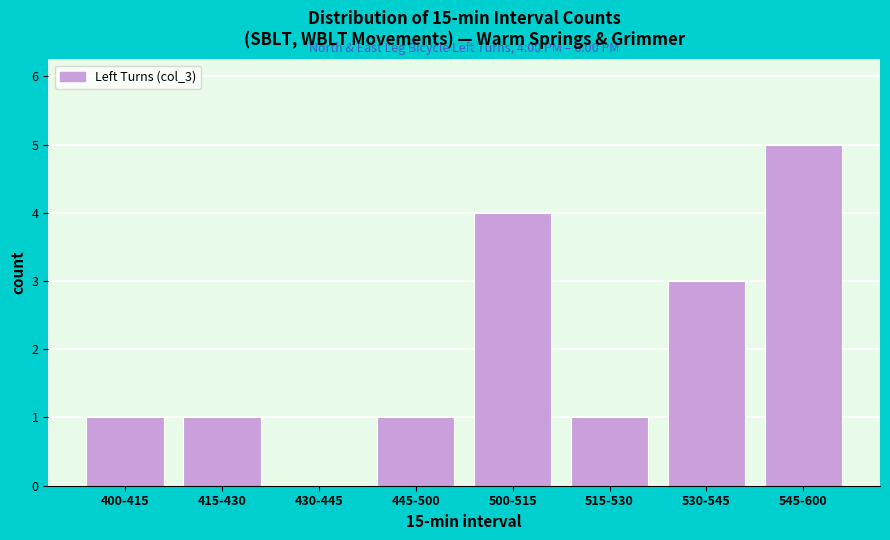

Reading left to right, extract all data points from this chart.

400-415=1	415-430=1	430-445=0	445-500=1	500-515=4	515-530=1	530-545=3	545-600=5